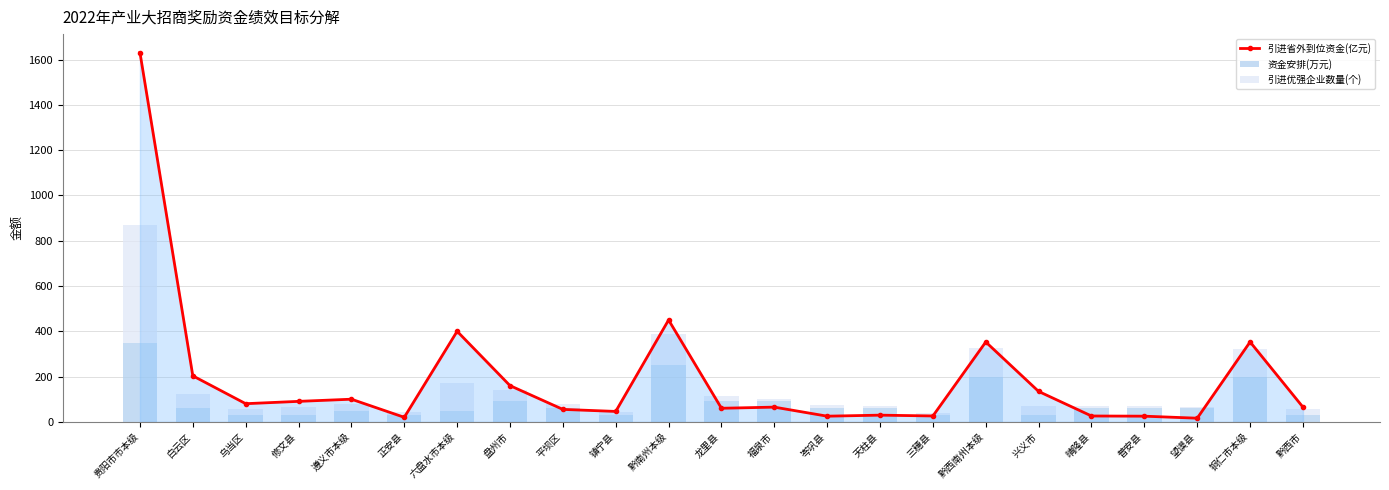

True or false: 引进优强企业数量(个) has a value of 38.9 at 白云区.

False